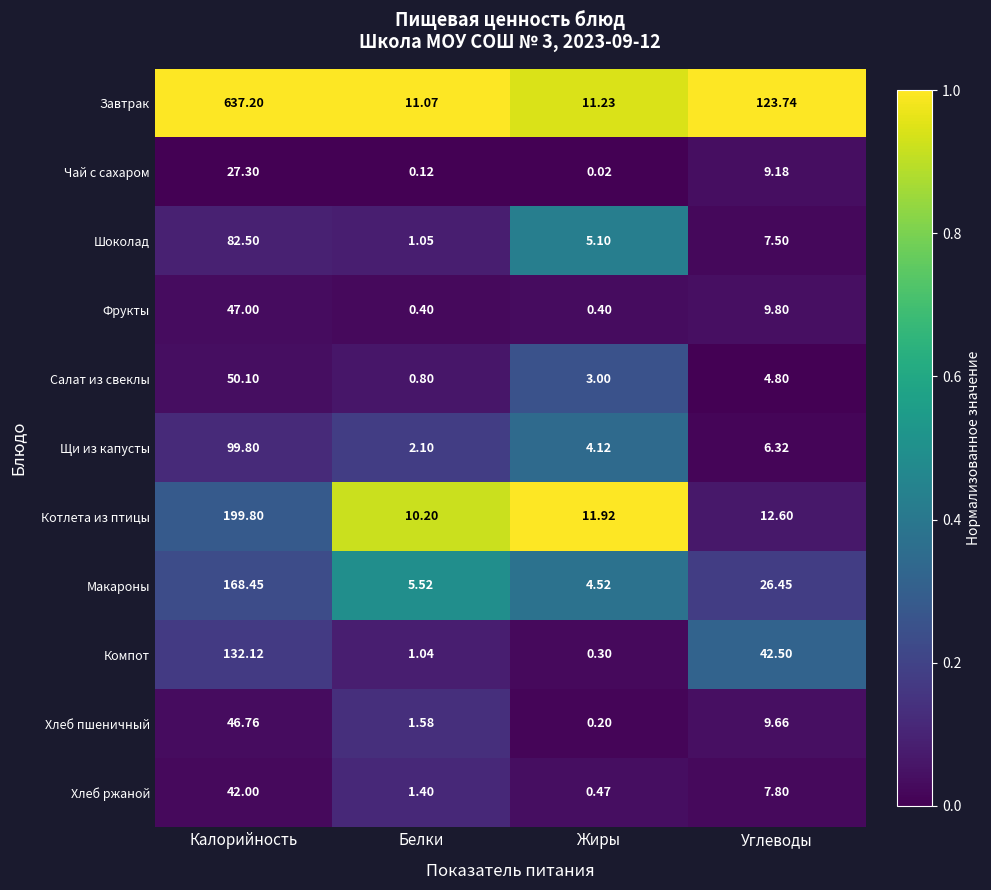

Which label corresponds to the smallest value in the chart?

Жиры